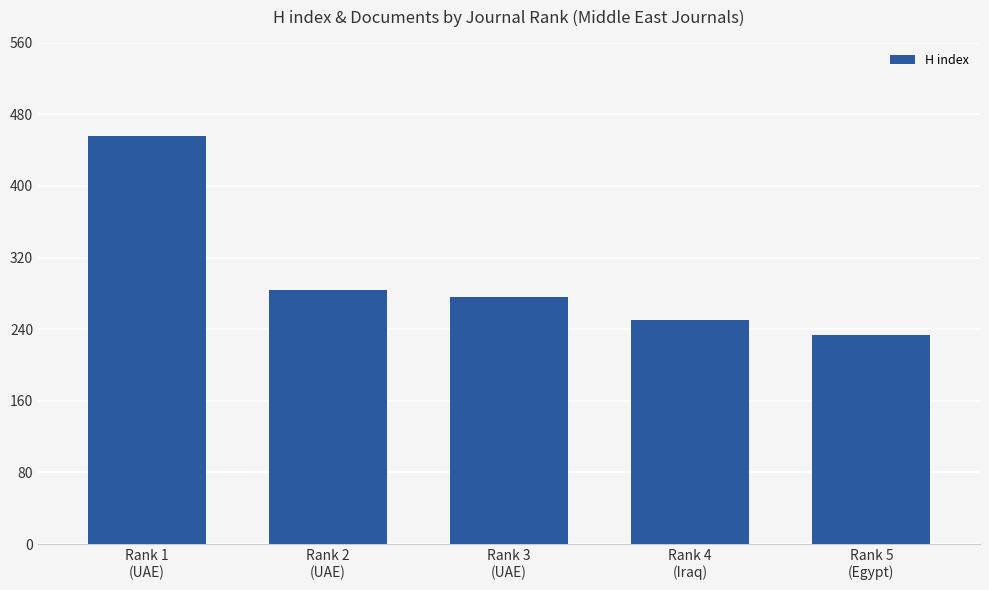

Rank the categories by value from lowest to highest.

Rank 5
(Egypt), Rank 4
(Iraq), Rank 3
(UAE), Rank 2
(UAE), Rank 1
(UAE)